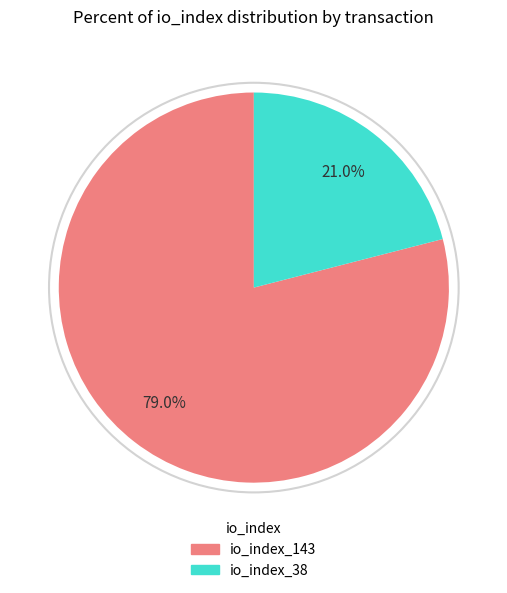

Is io_index_143 the majority of the pie?

Yes